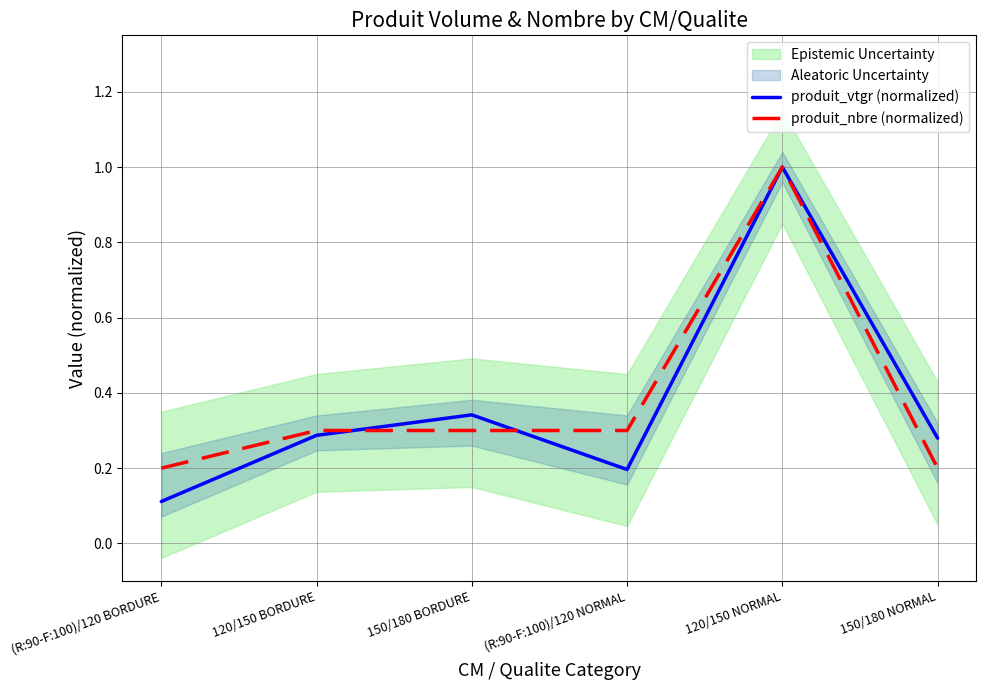

What position from the right is (R:90-F:100)/120 BORDURE?

6